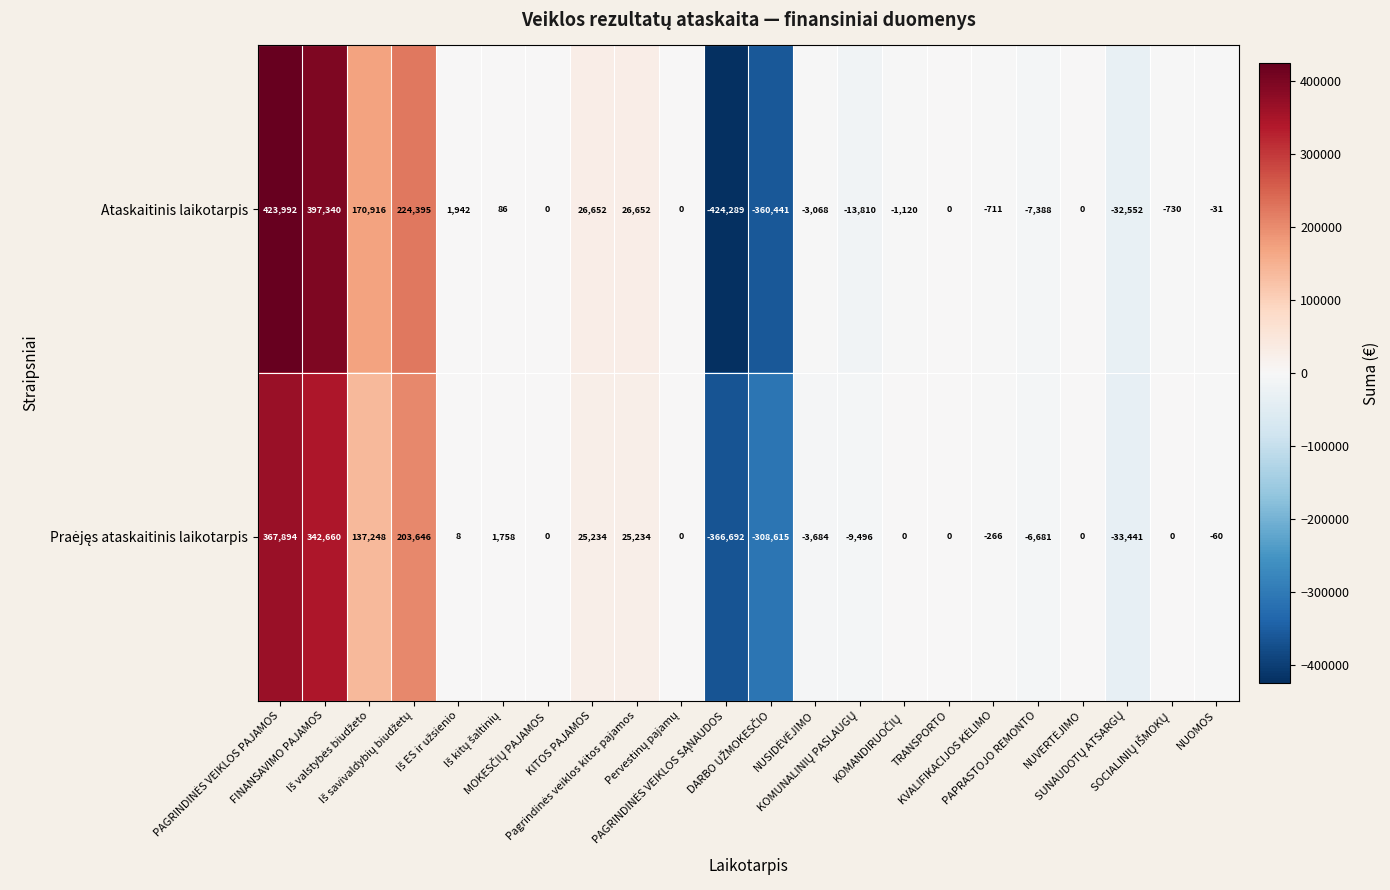

What is the highest value of the Ataskaitinis laikotarpis series?

423992